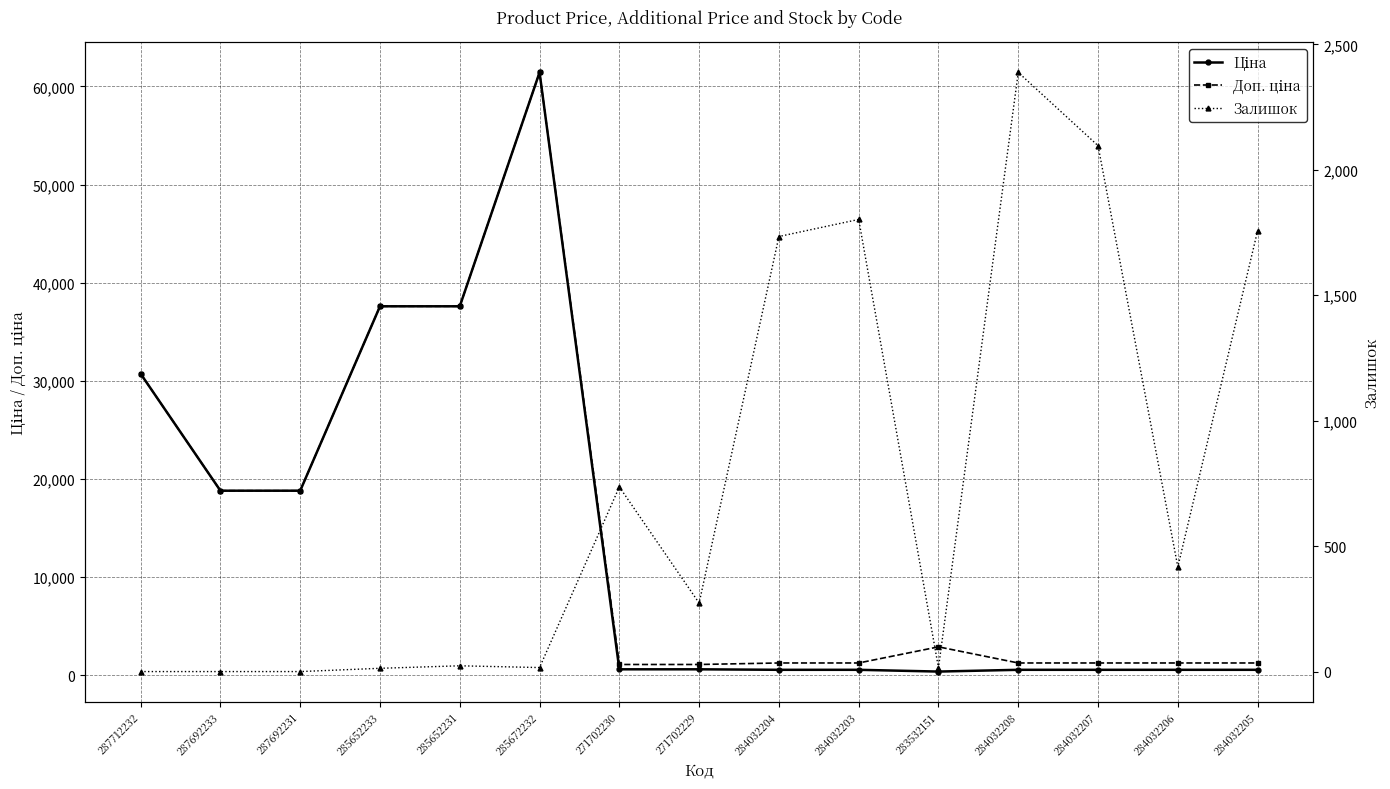

What are all the series names shown in the legend?

Ціна, Доп. ціна, Залишок